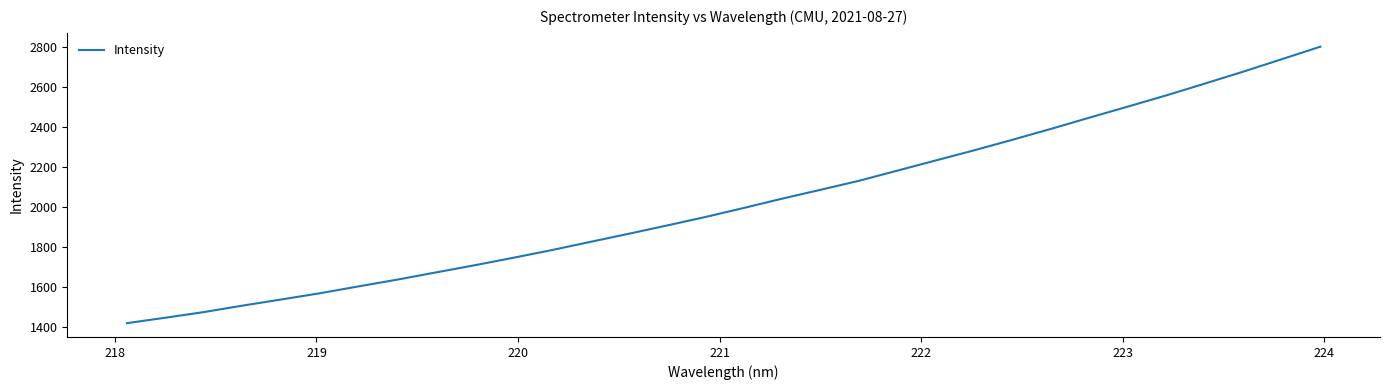

What is the maximum value shown in the chart?

2799.3